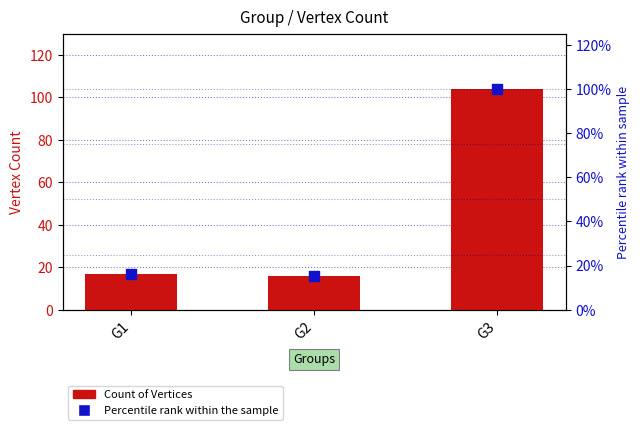

What are all the series names shown in the legend?

Count of Vertices, Percentile rank within the sample